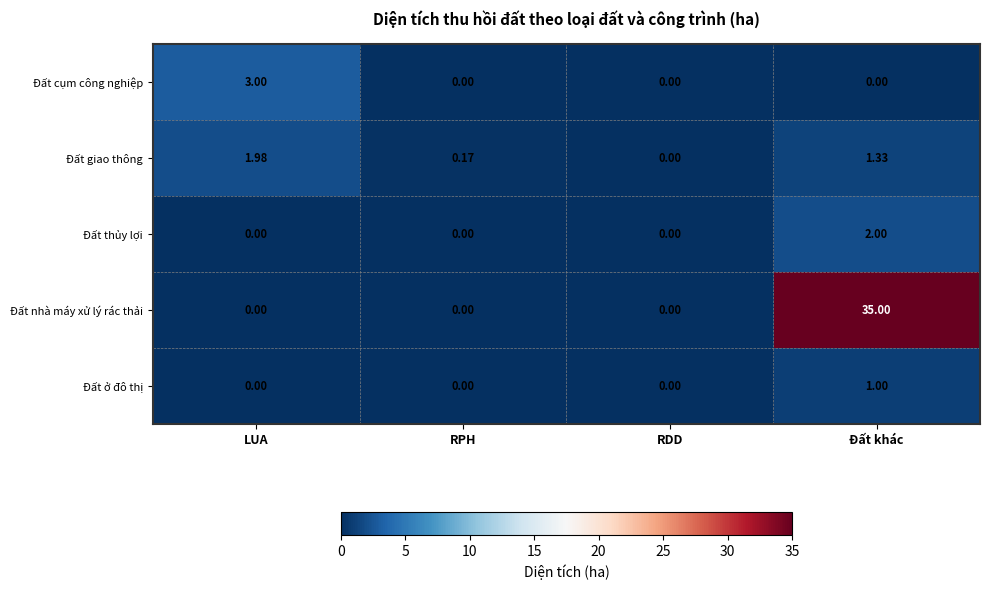

Rank the series by their maximum value, from lowest to highest.

Đất ở đô thị, Đất giao thông, Đất thủy lợi, Đất cụm công nghiệp, Đất nhà máy xử lý rác thải